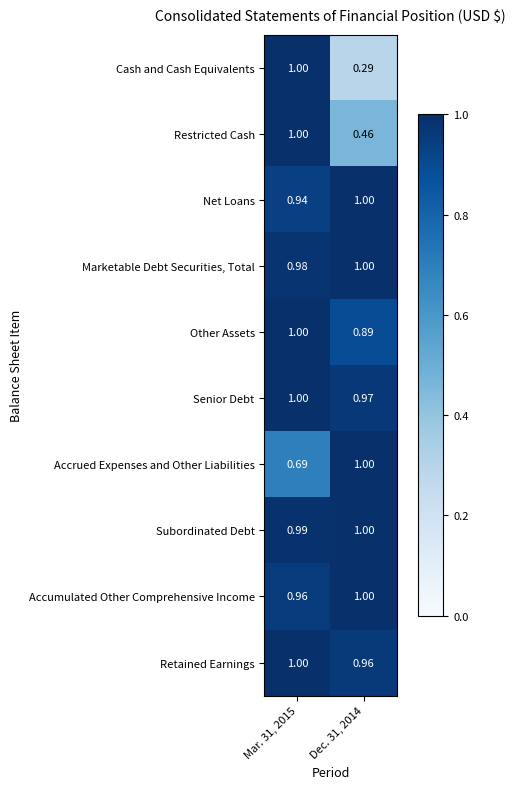

Which category has the lowest value across all series?

Dec. 31, 2014